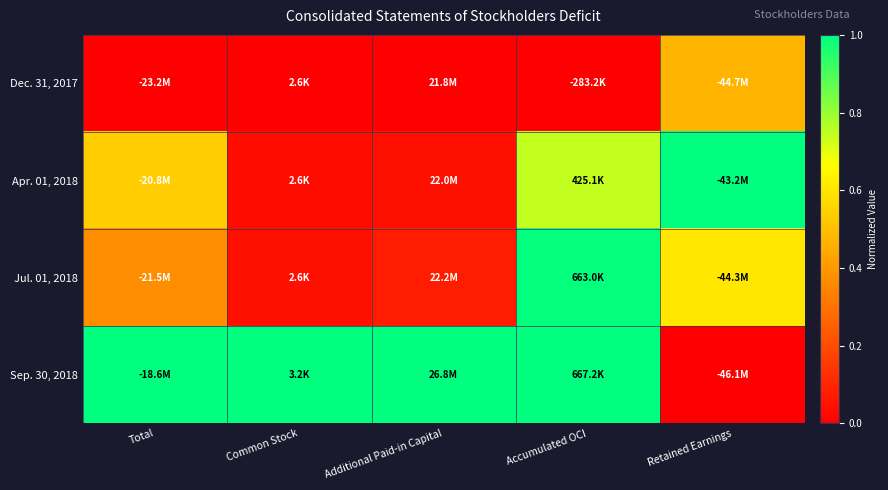

What is the spread (max minus min) of values at Accumulated OCI?

1.0